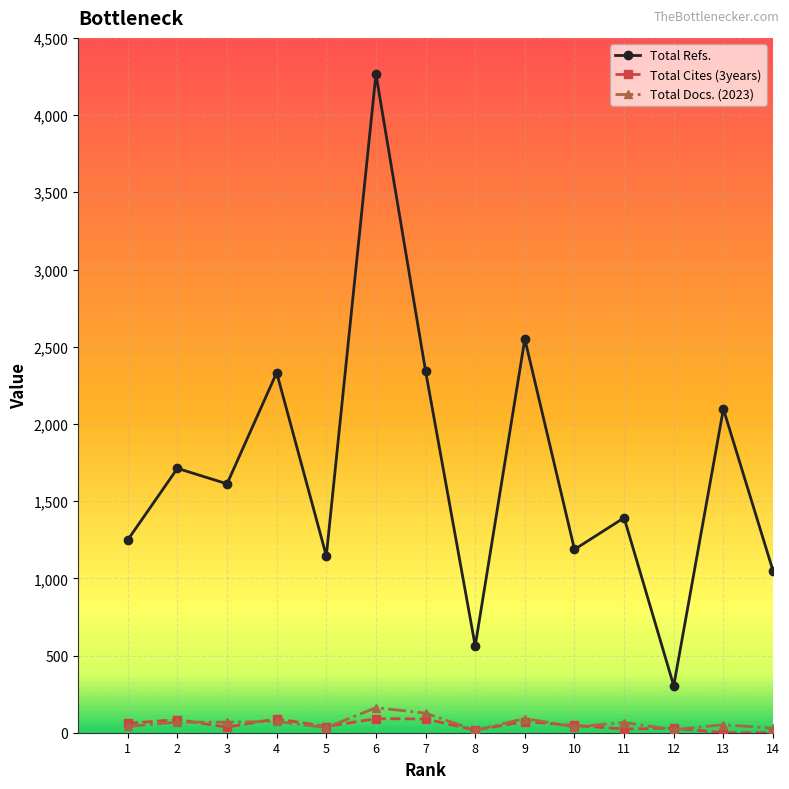

Rank the series by their maximum value, from lowest to highest.

Total Cites (3years), Total Docs. (2023), Total Refs.